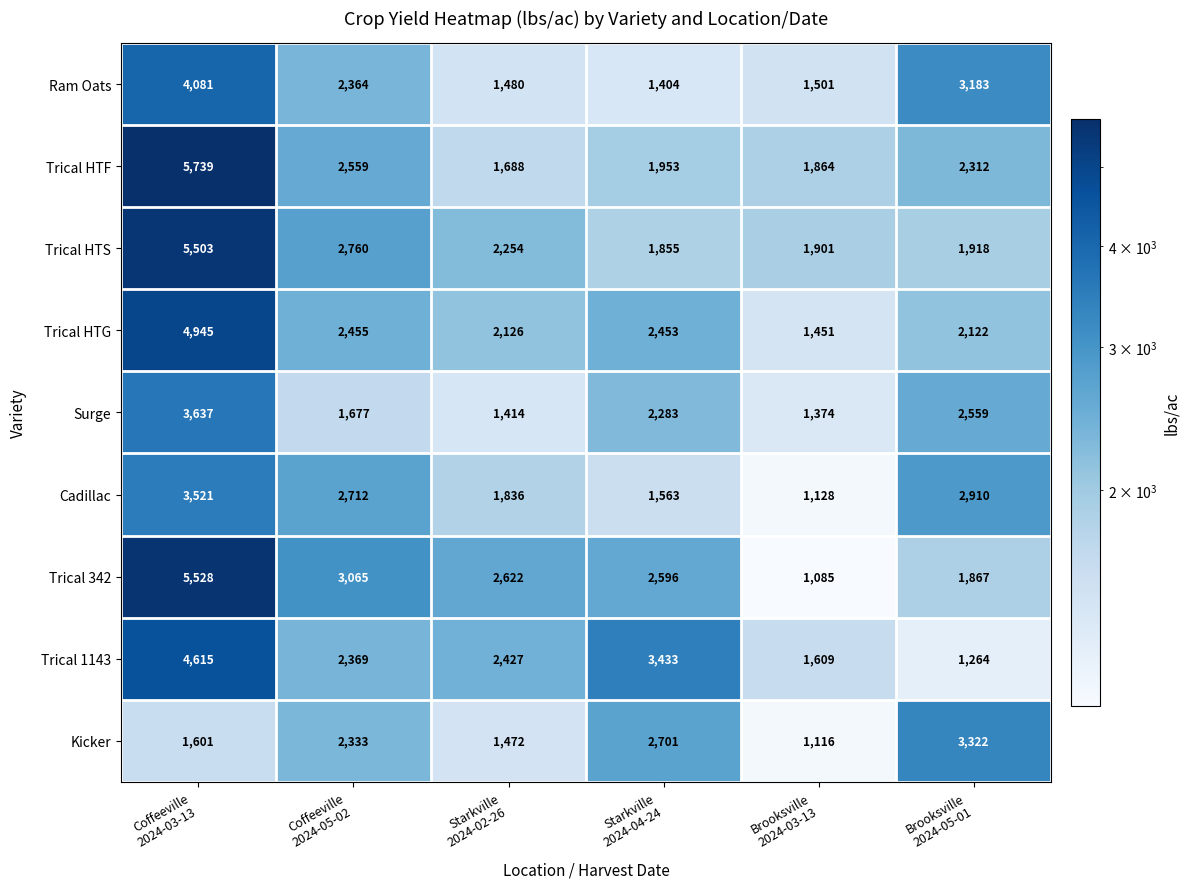

Which series has the largest range (max minus min)?

Trical 342